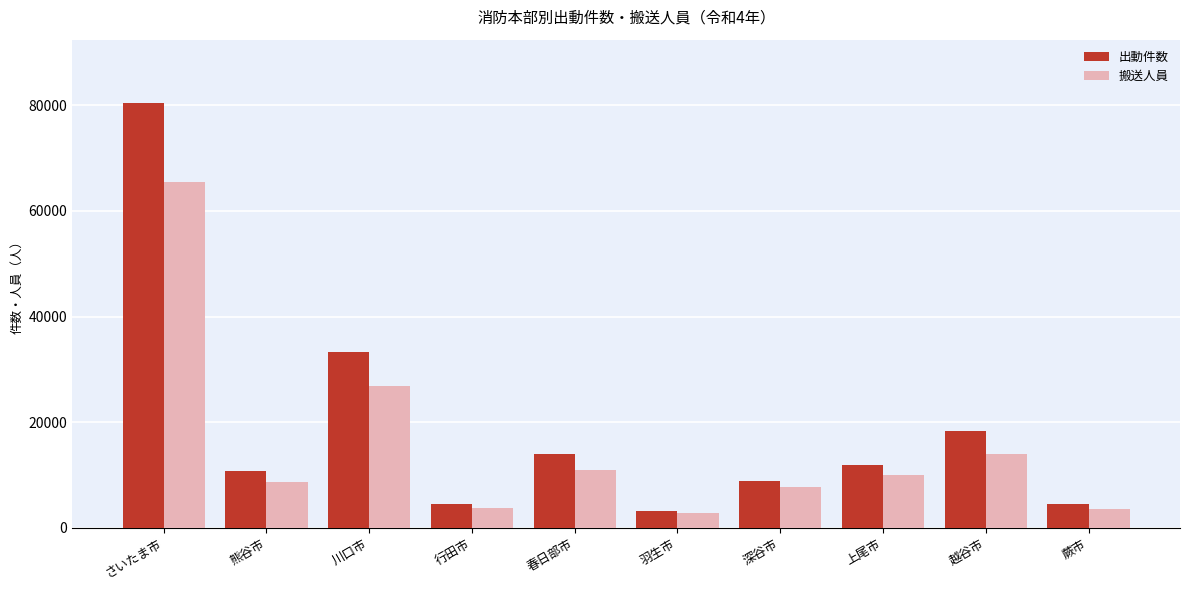

What is the difference between the maximum and minimum values in the 搬送人員 series?

62521